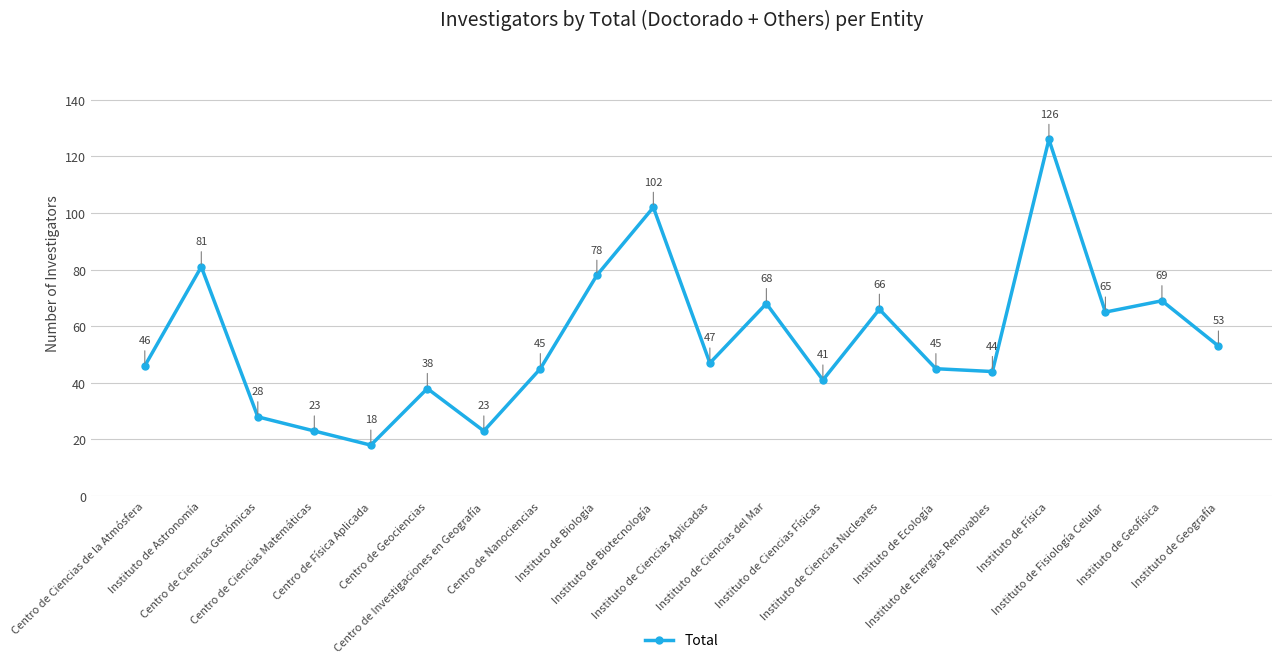

True or false: the data shows 66 at Instituto de Ciencias Nucleares.

True